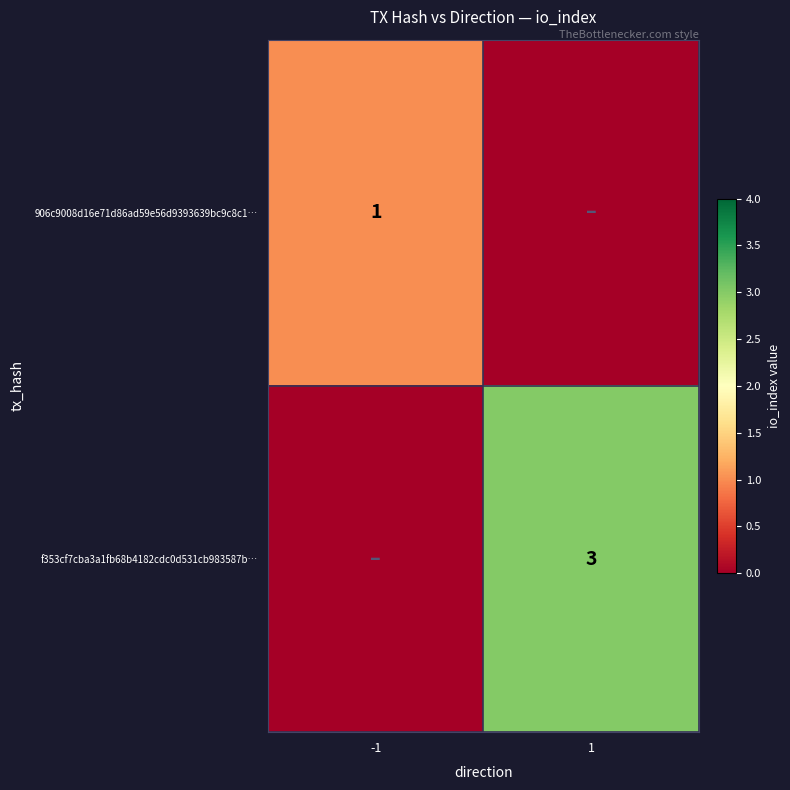

Is it true that 906c9008d16e71d86ad59e56d9393639bc9c8c1… equals 1 at -1?

True